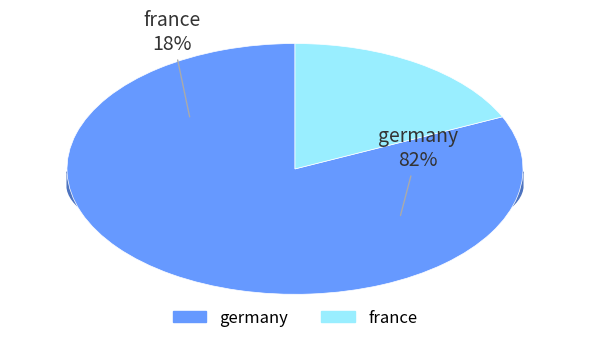

Is it true that france is 25% of the pie?

False